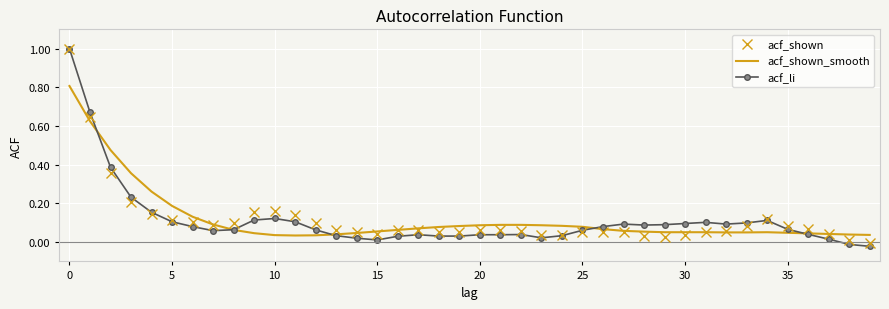

Which series has the largest range (max minus min)?

acf_li